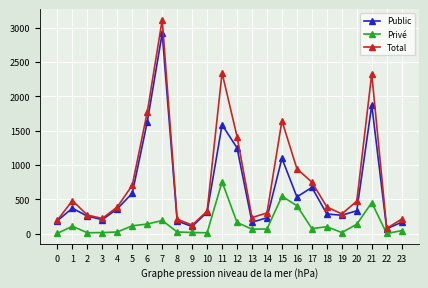

What is the difference between the maximum and minimum values in the Total series?

3034